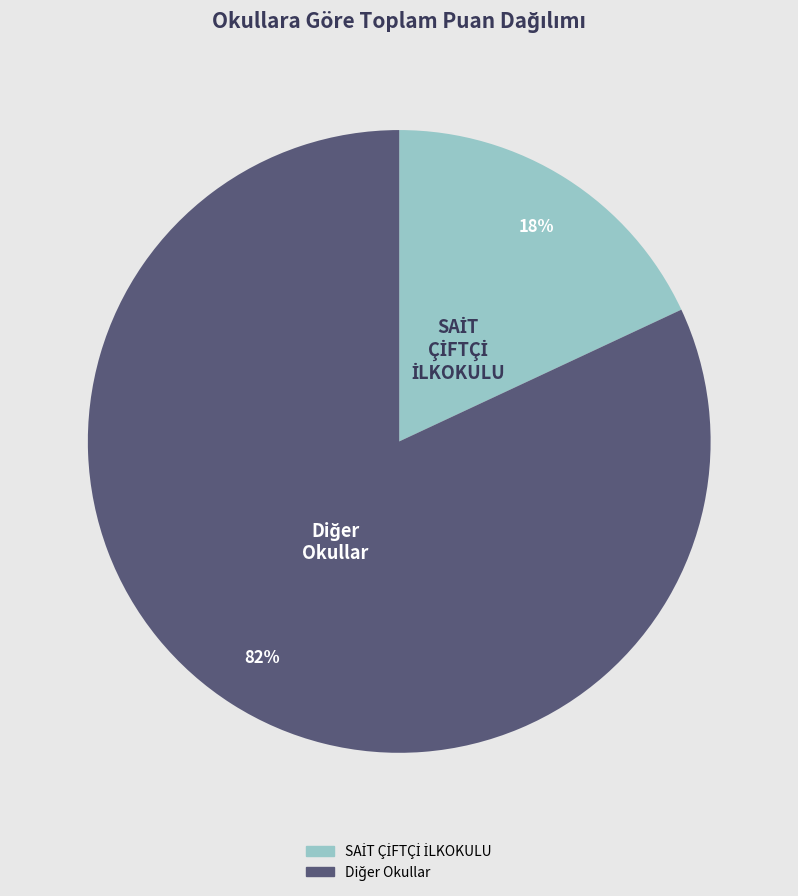

To the nearest percent, what is the difference between the largest and smallest slice percentages?

64%